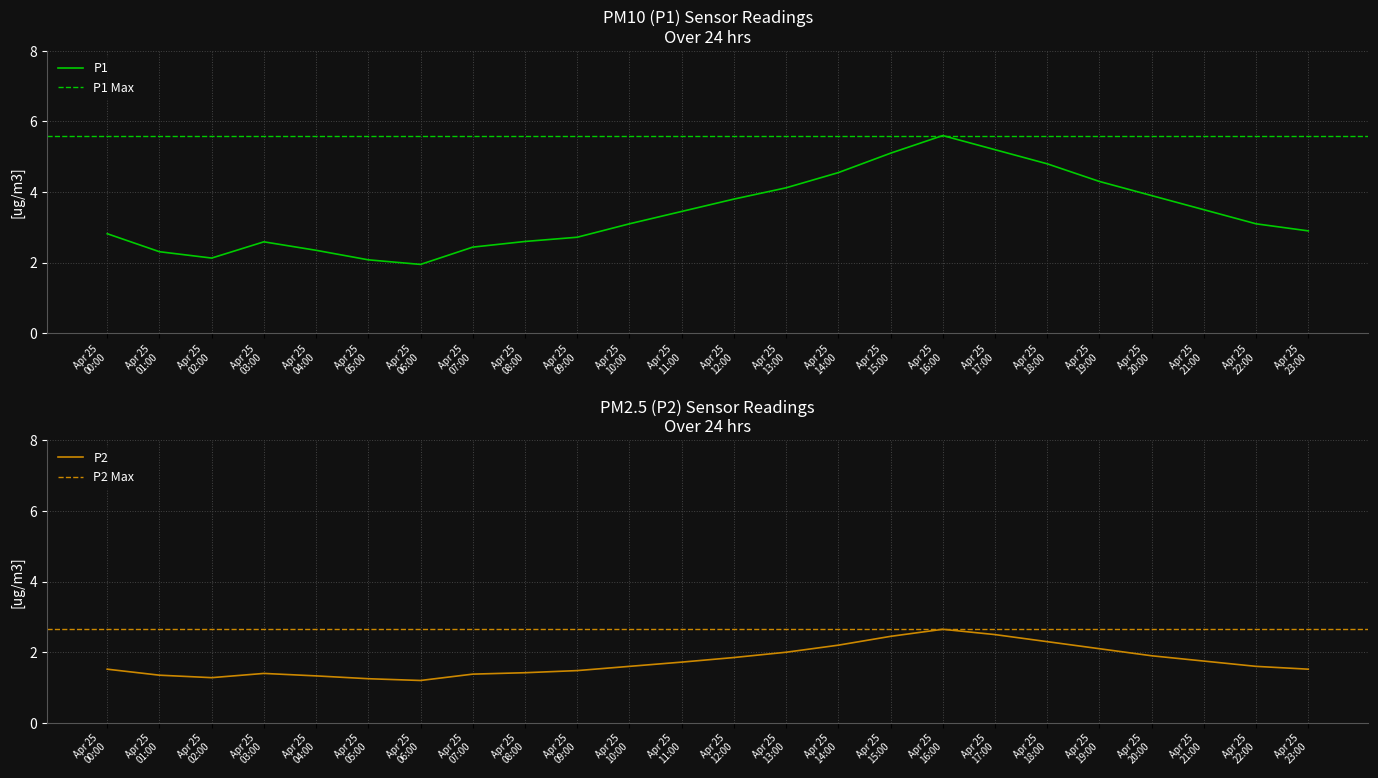

Is the value of P1 at Apr 25 14:00 greater than the value of P2 at Apr 25 16:00?

Yes